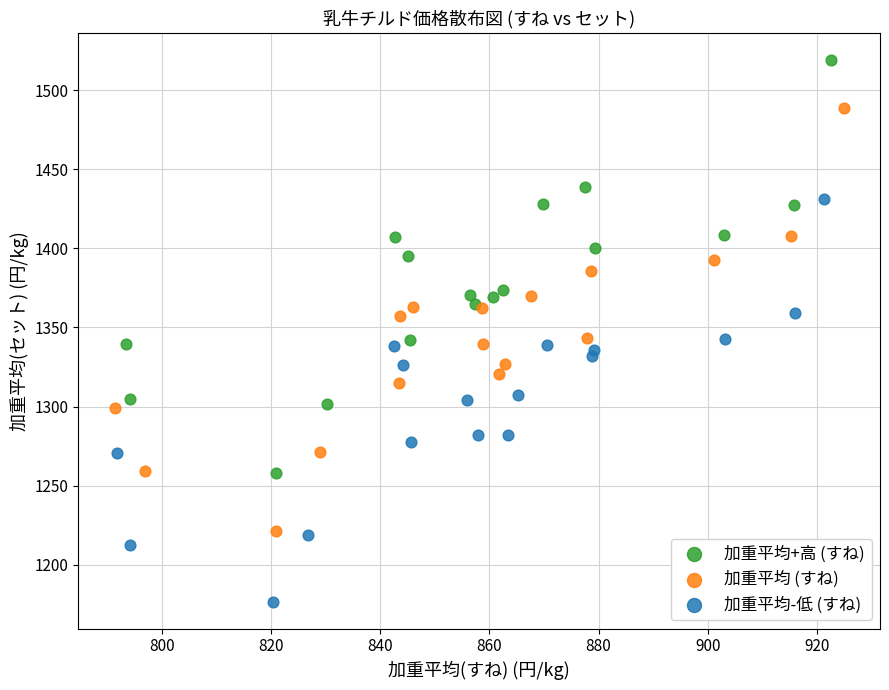

Which series contains the lowest Y value?

加重平均-低 (すね)